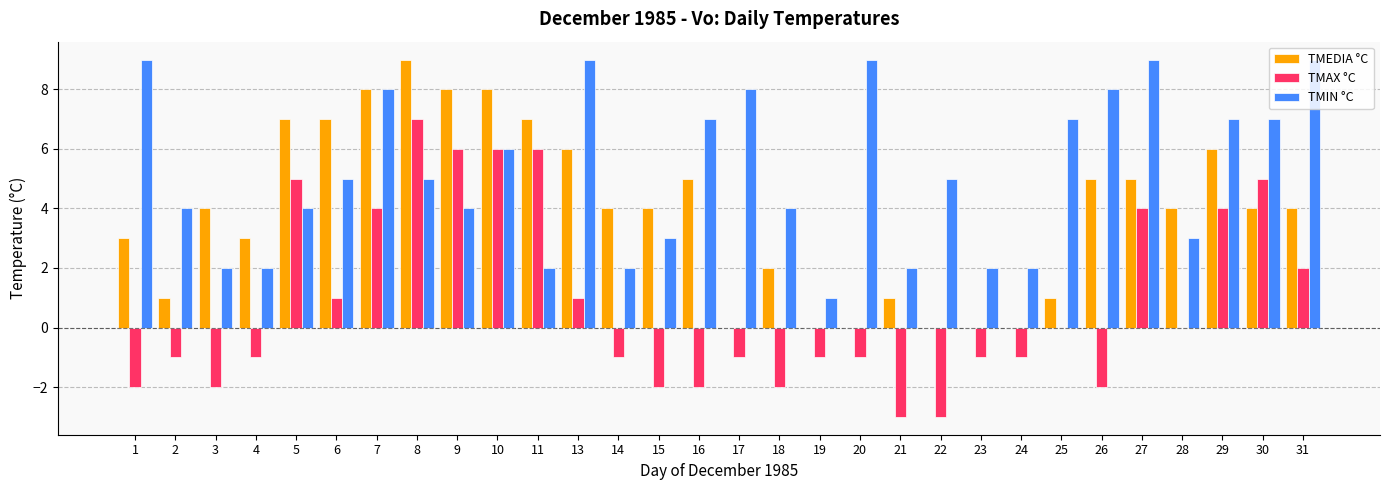

Count the TMAX °C values in the range -2 to 4.

22